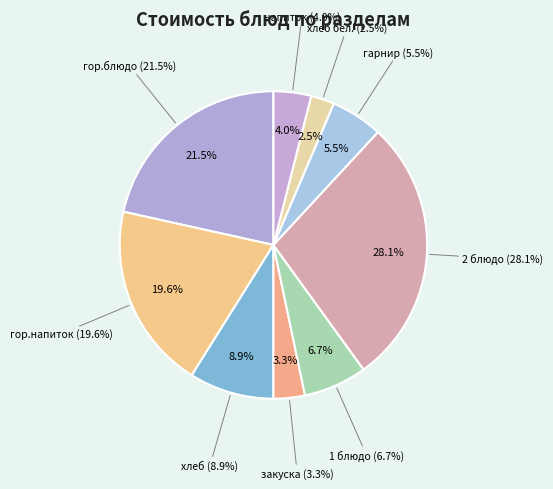

Does 2 блюдо account for over 50% of the chart?

No